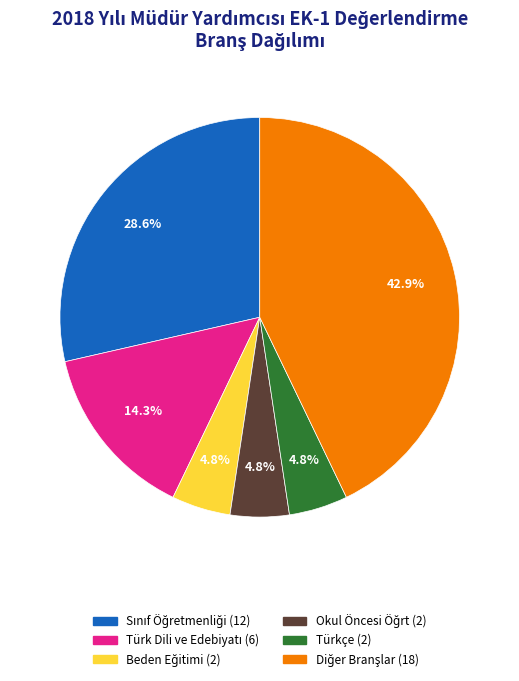

To the nearest percent, what is the difference between the largest and smallest slice percentages?

38%